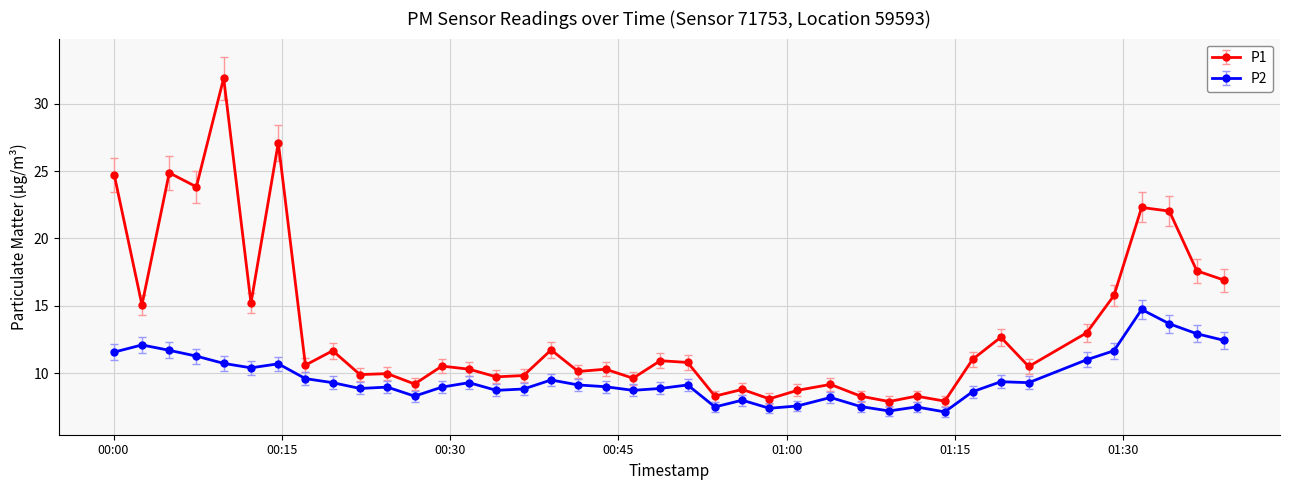

Does the chart display data point markers on the line(s)?

Yes